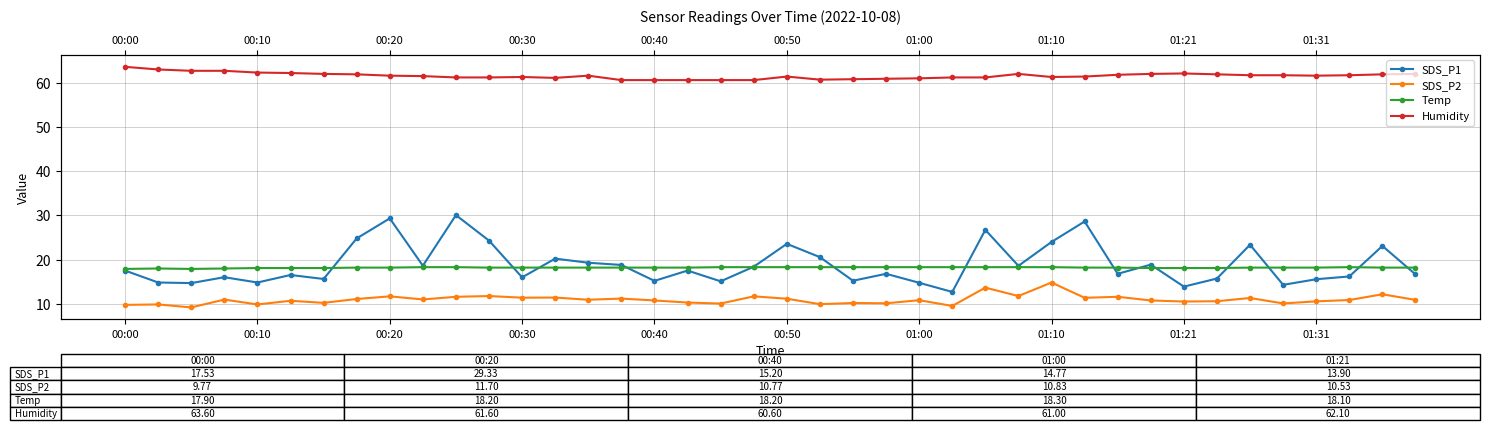

Reading right to left, what are all the values shown in this chart?

SDS_P1: 16.7	23.1	16.2	15.6	14.3	23.4	15.7	13.9	18.9	16.8	28.6	24.0	18.6	26.7	12.7	14.8	16.8	15.2	20.6	23.6	18.4	15.1	17.5	15.2	18.8	19.3	20.2	16.0	24.3	30.1	18.6	29.3	24.8	15.6	16.5	14.8	16.0	14.7	14.8	17.5
SDS_P2: 10.9	12.2	10.9	10.6	10.1	11.3	10.6	10.5	10.8	11.6	11.4	14.8	11.8	13.7	9.5	10.8	10.1	10.2	9.9	11.2	11.7	10.1	10.3	10.8	11.2	10.9	11.4	11.4	11.8	11.6	11.0	11.7	11.1	10.2	10.7	9.9	11.0	9.2	9.9	9.8
Temp: 18.2	18.2	18.3	18.2	18.2	18.2	18.1	18.1	18.1	18.2	18.2	18.3	18.3	18.3	18.3	18.3	18.3	18.3	18.3	18.3	18.3	18.3	18.2	18.2	18.2	18.2	18.2	18.2	18.2	18.3	18.3	18.2	18.2	18.1	18.1	18.1	18.0	17.9	18.0	17.9
Humidity: 62.0	61.9	61.7	61.6	61.7	61.7	61.9	62.1	62.0	61.8	61.4	61.3	62.0	61.2	61.2	61.0	60.9	60.8	60.7	61.4	60.6	60.6	60.6	60.6	60.6	61.6	61.1	61.3	61.2	61.2	61.5	61.6	61.9	62.0	62.2	62.3	62.7	62.7	63.0	63.6